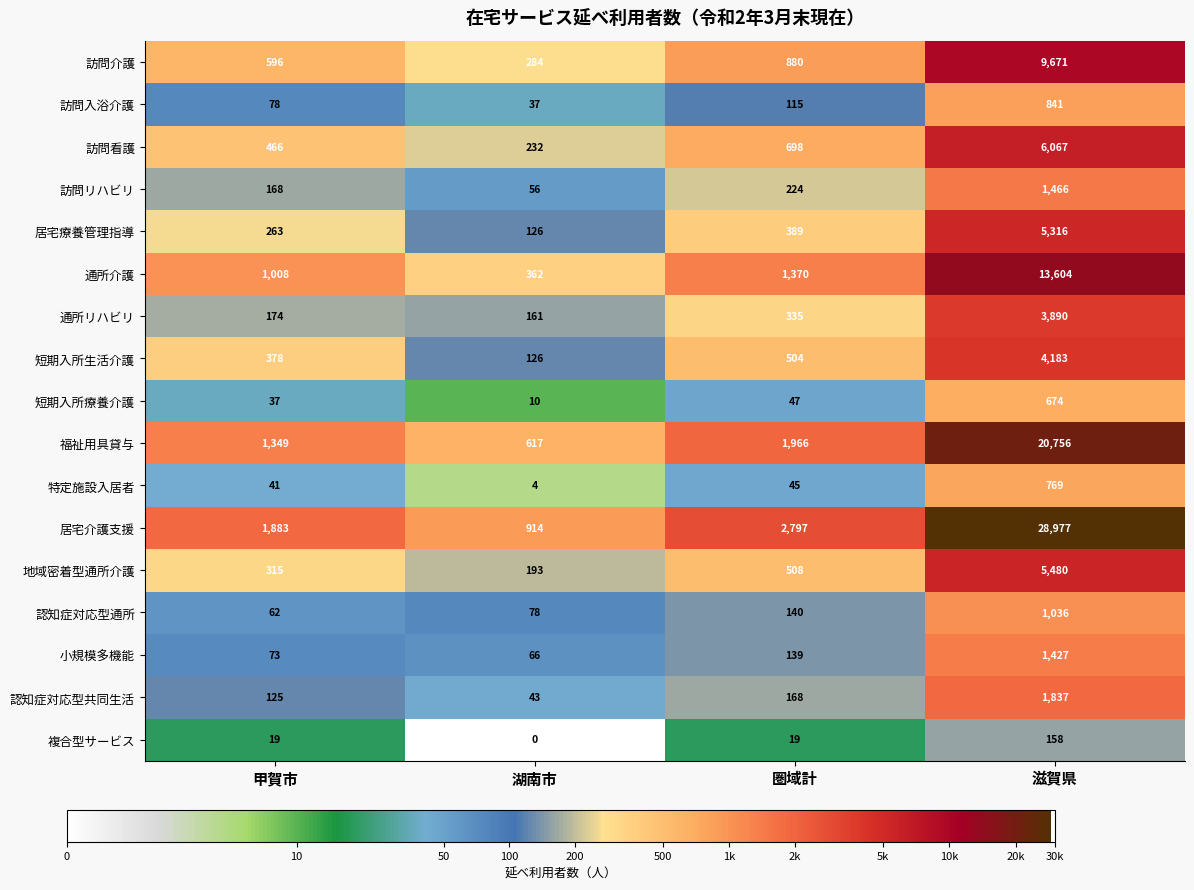

At which label does 短期入所療養介護 reach its peak?

滋賀県